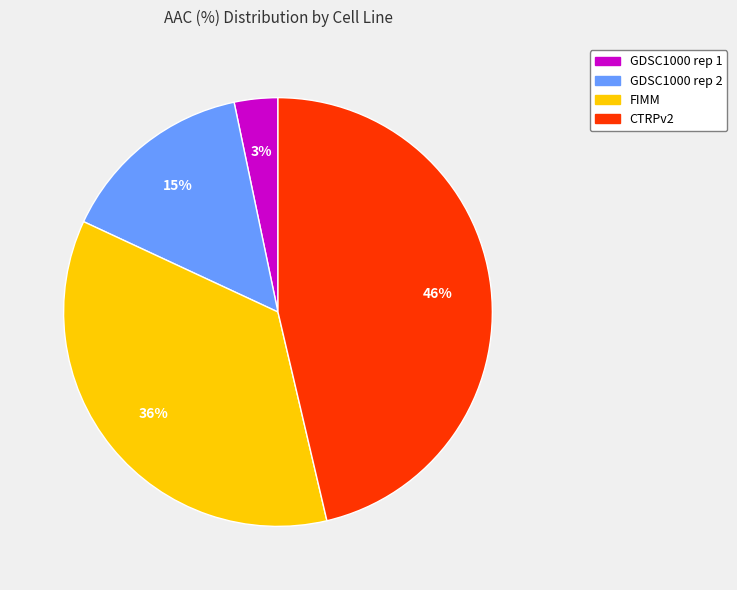

Do FIMM and GDSC1000 rep 2 together represent more than half of the pie?

Yes